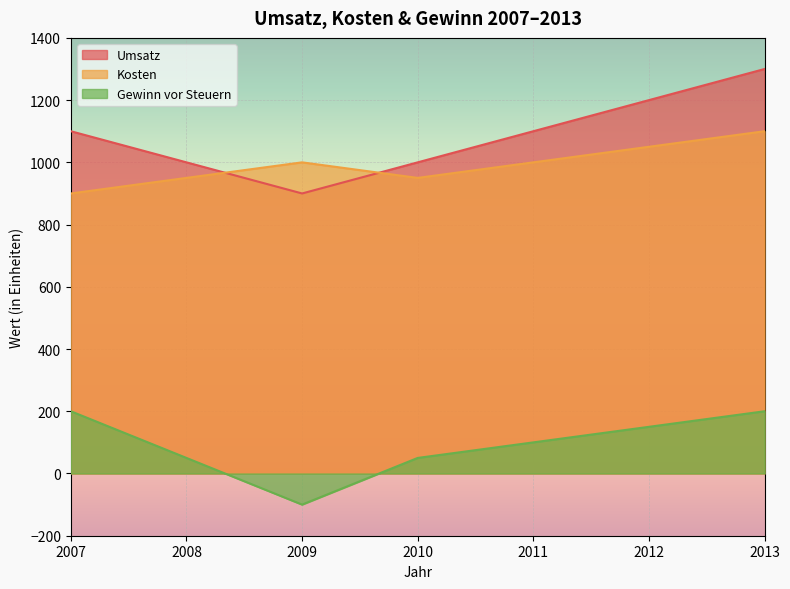

How many lines are shown in the chart?

3